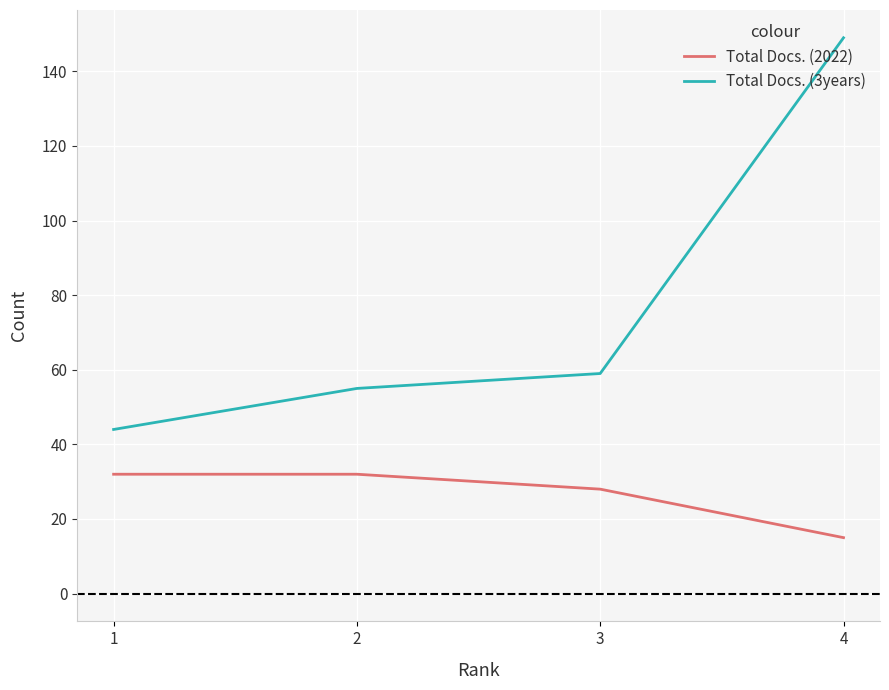

Rank the series by their maximum value, from lowest to highest.

Total Docs. (2022), Total Docs. (3years)